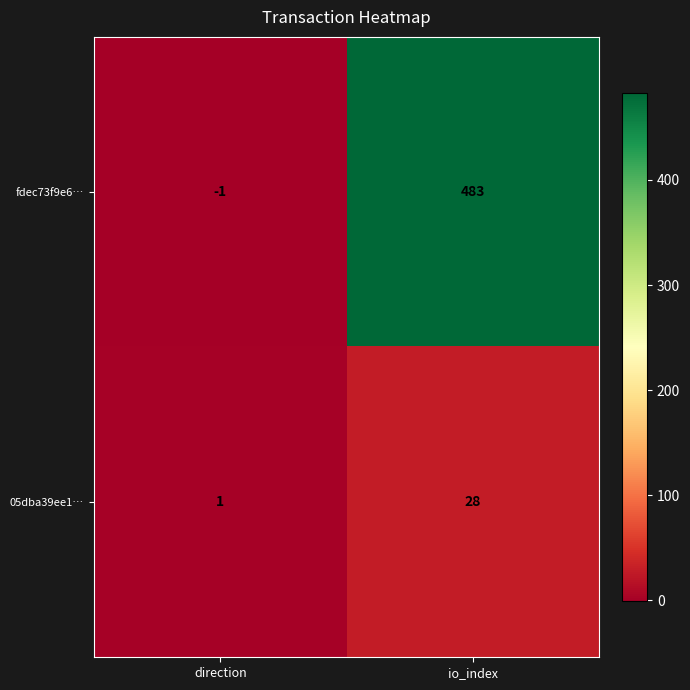

How many values in the fdec73f9e6… series are below 483?

1